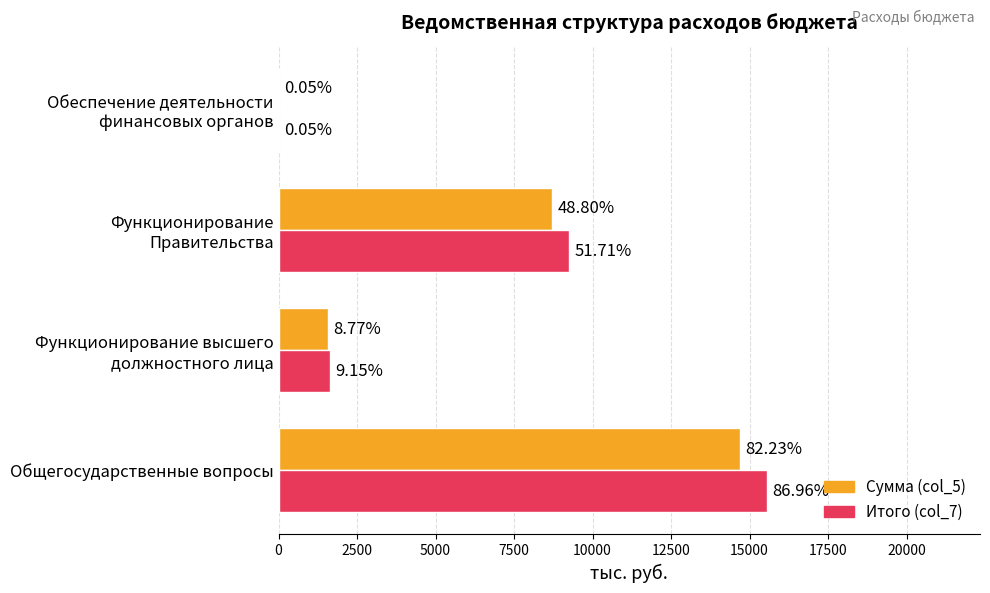

What is the value of the Итого (col_7) bar at the 2nd from the left?

1635.7